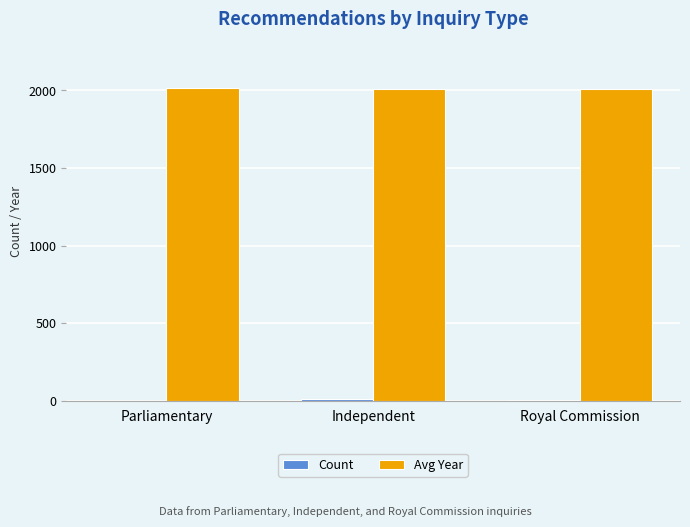

What is the total value across all series at Royal Commission?

2012